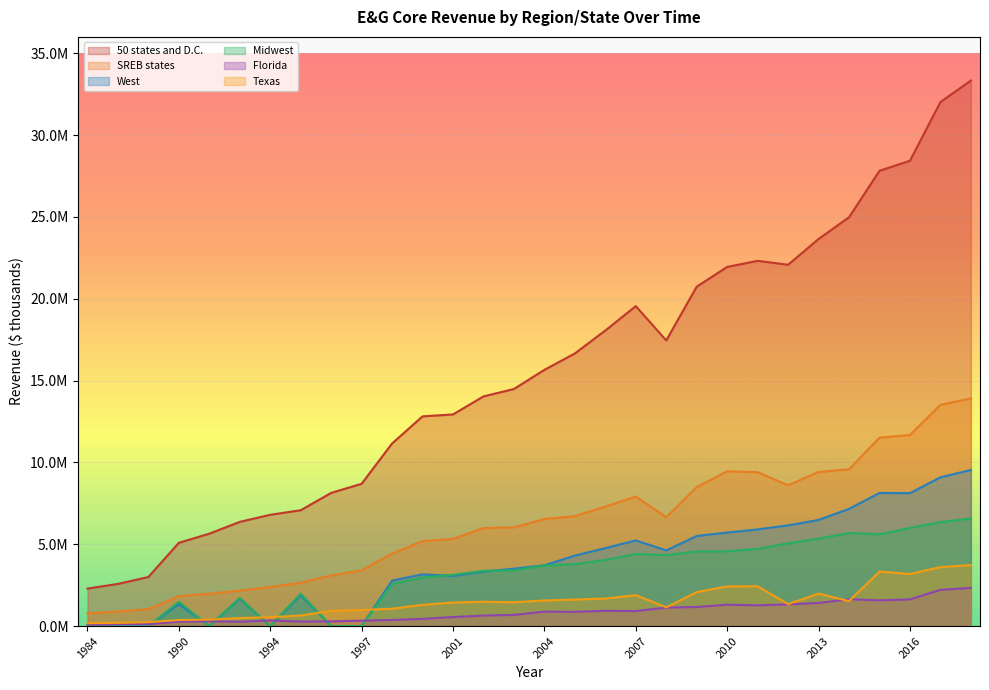

Which label corresponds to the smallest value in the chart?

1984